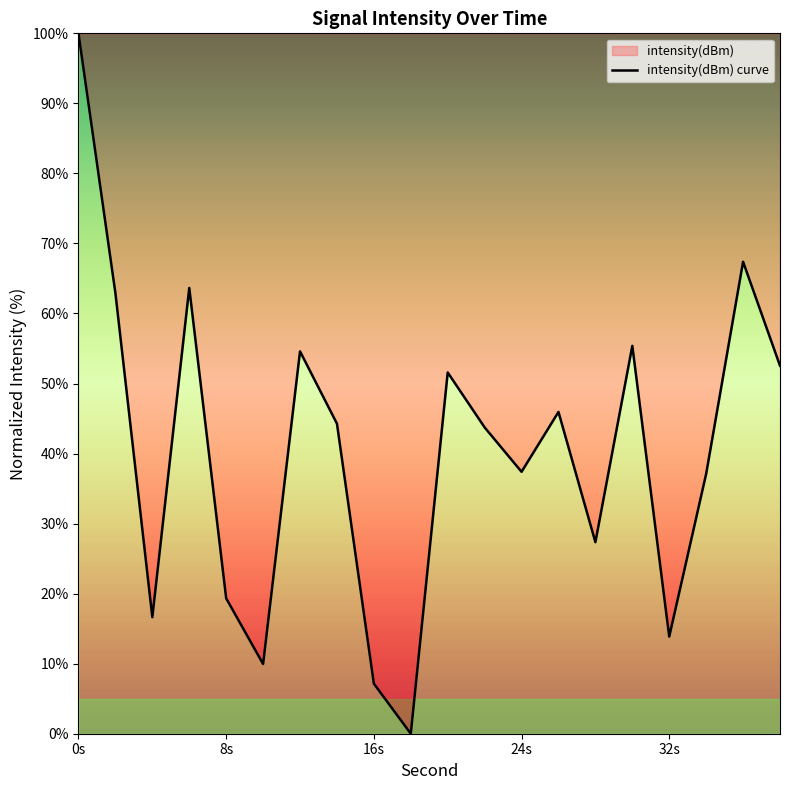

How many lines are shown in the chart?

1